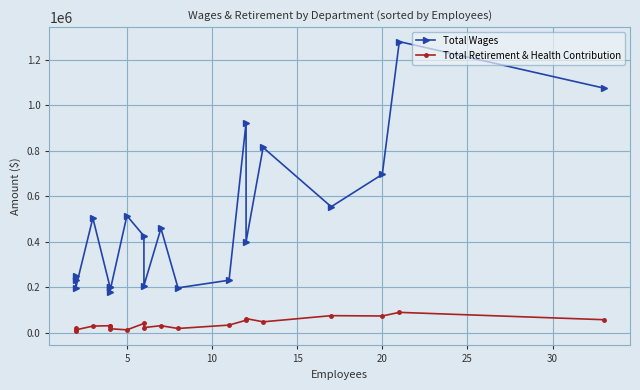

The value of Total Retirement & Health Contribution at 18 is 116180. True or false?

False